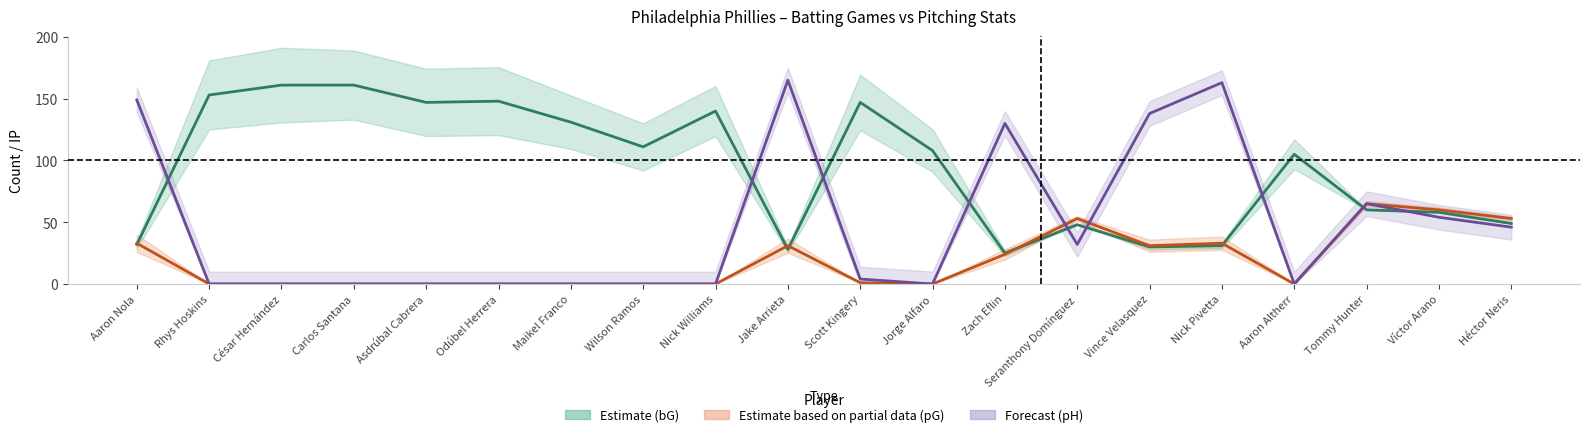

Between César Hernández and Seranthony Domínguez, which series saw the biggest shift?

bG